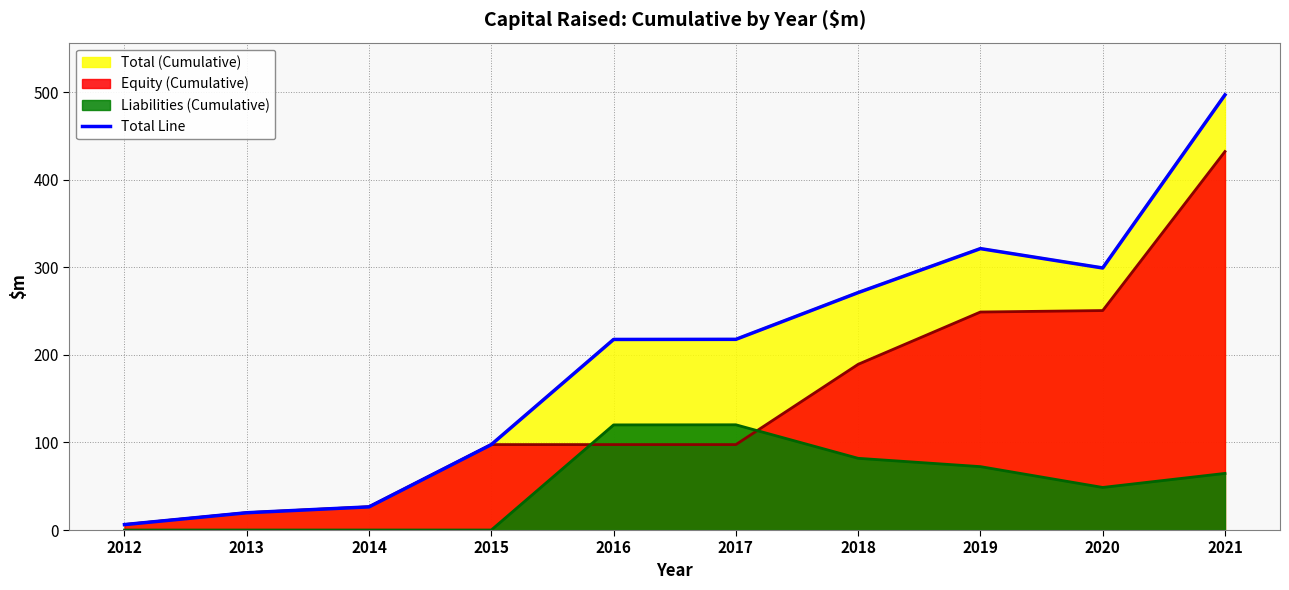

Rank the categories by value from lowest to highest.

2012, 2013, 2014, 2015, 2016, 2017, 2018, 2020, 2019, 2021